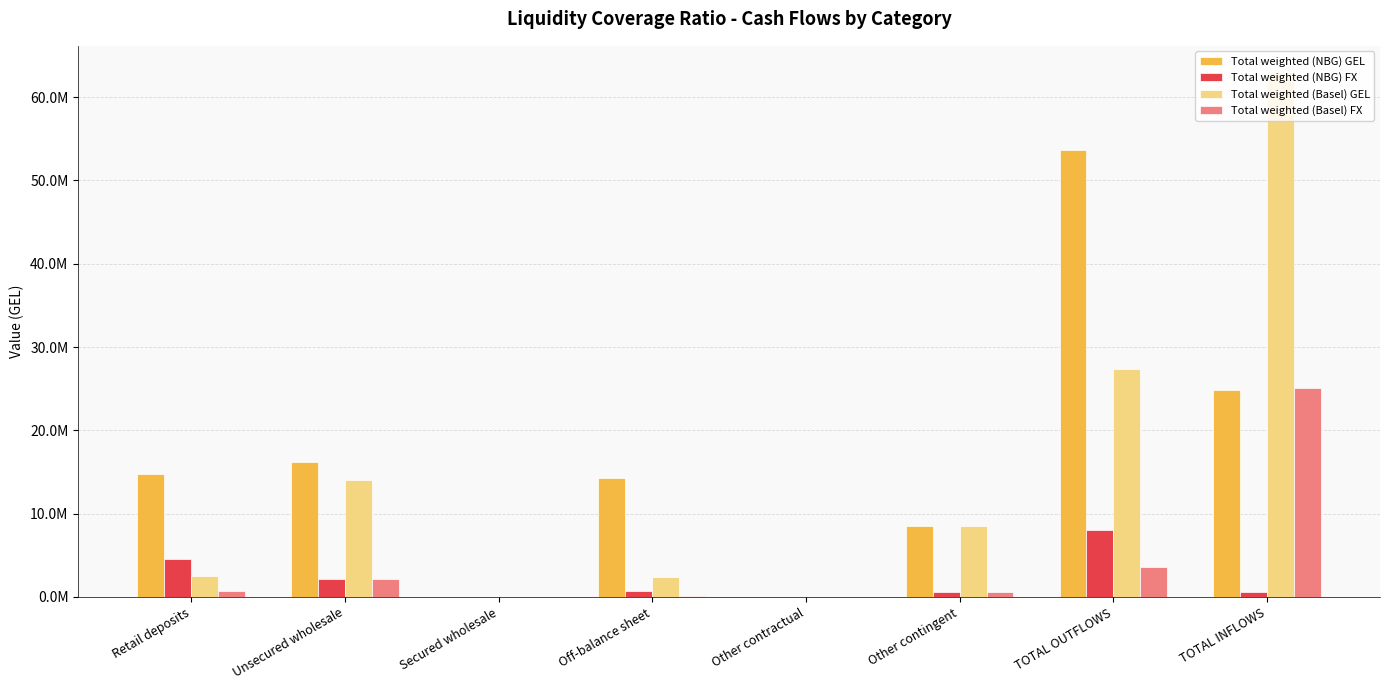

What are all the series names shown in the legend?

Total weighted (NBG) GEL, Total weighted (NBG) FX, Total weighted (Basel) GEL, Total weighted (Basel) FX